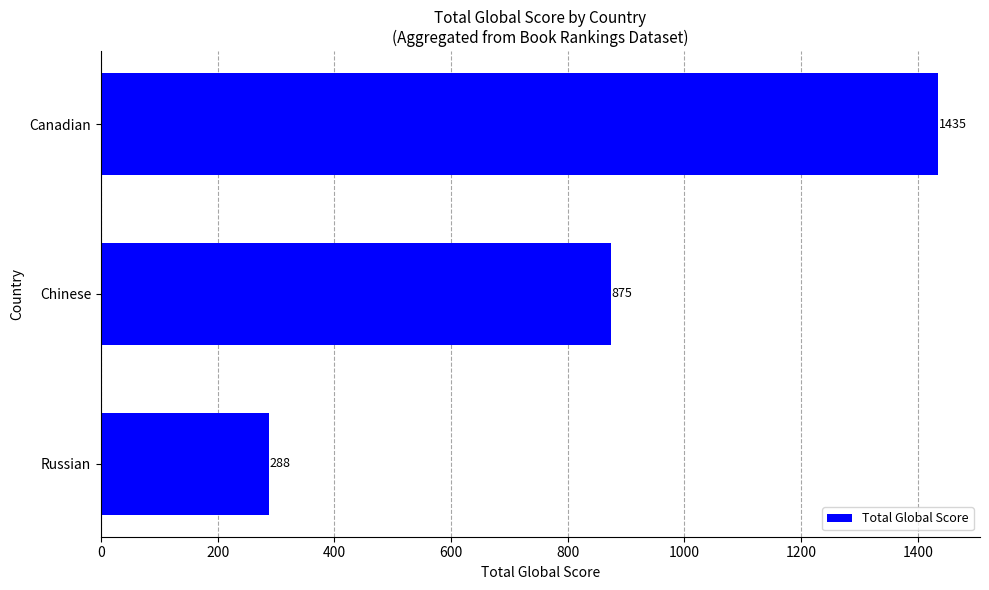

Reading bottom to top, list all the values displayed in this chart.

Russian=288	Chinese=875	Canadian=1435